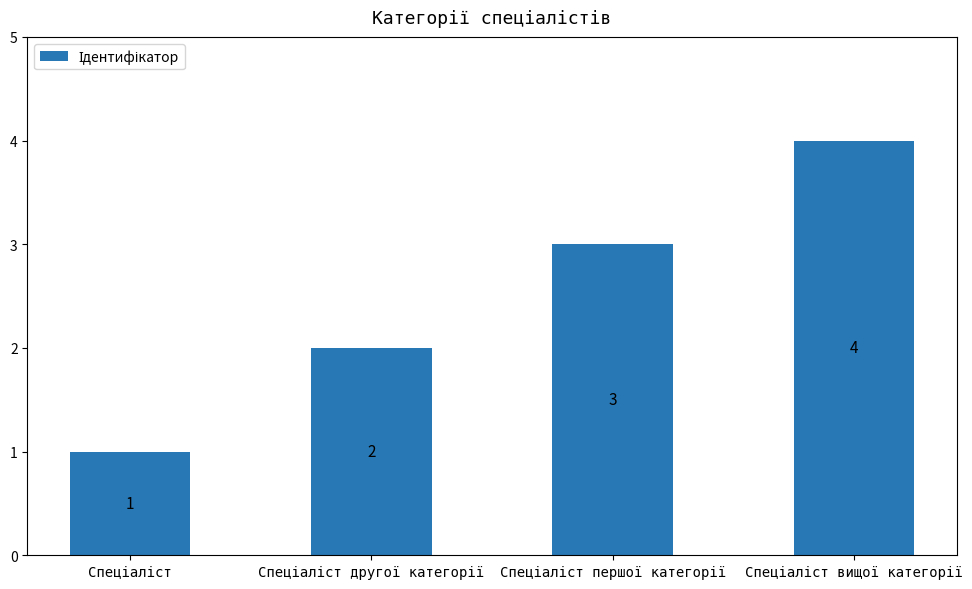

What is the greatest value displayed?

4